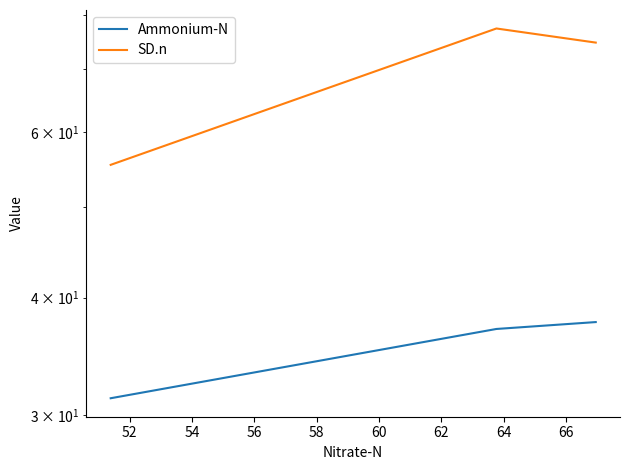

What is the average value of the SD.n series?

69.2